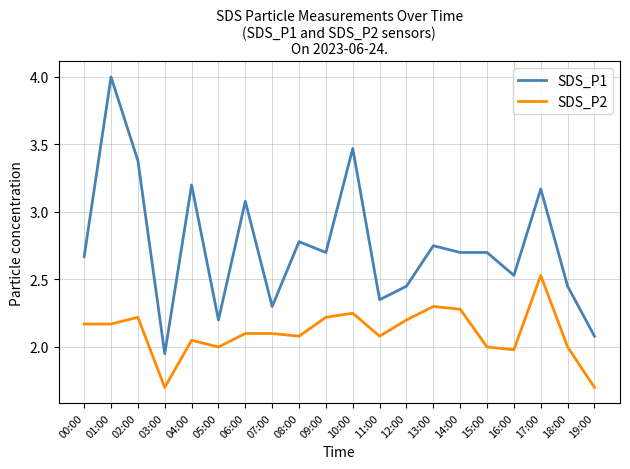

What is the total value across all series at 16:00?

4.5